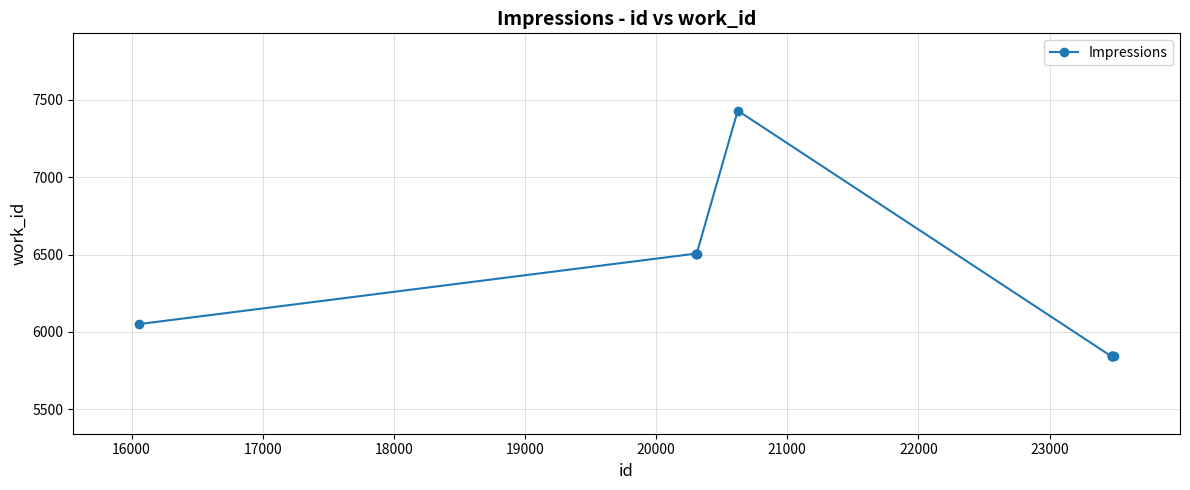

Reading left to right, what are all the values shown in this chart?

6050	6506	6506	6506	7431	5841	5841	5841	5841	5841